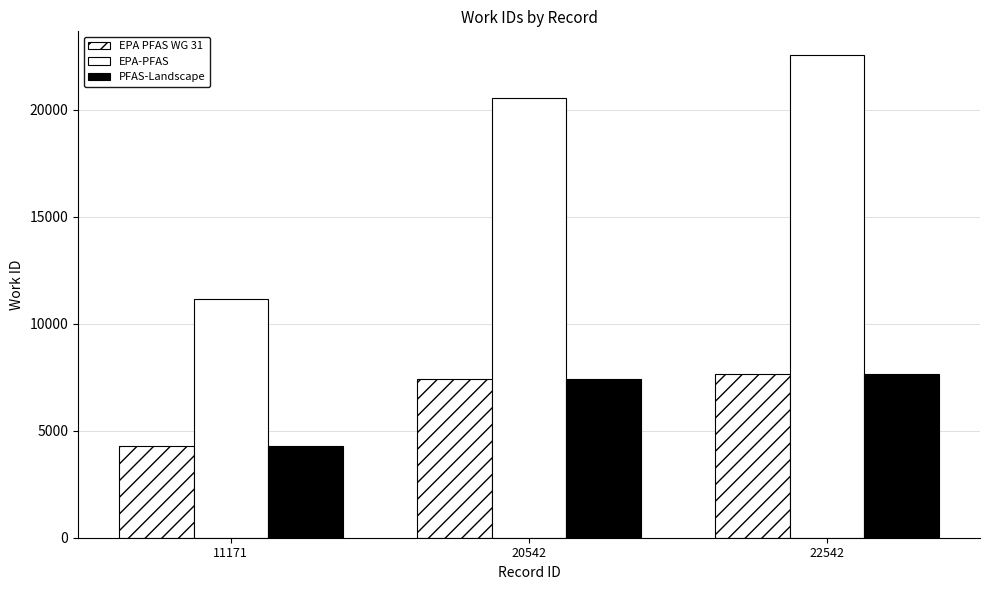

True or false: PFAS-Landscape has a value of 7643 at 22542.

True